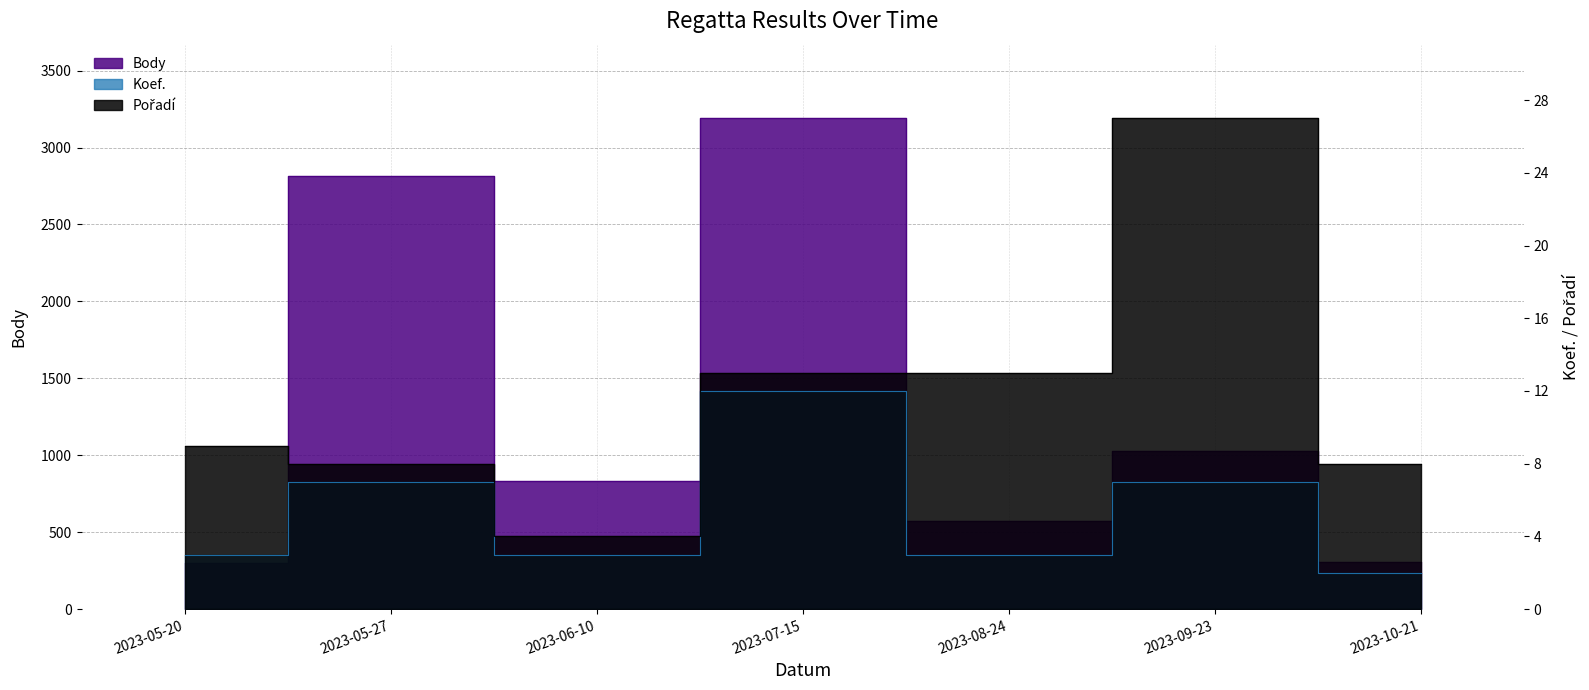

What is the difference between the Koef. values at 2023-07-15 and 2023-06-10?

9